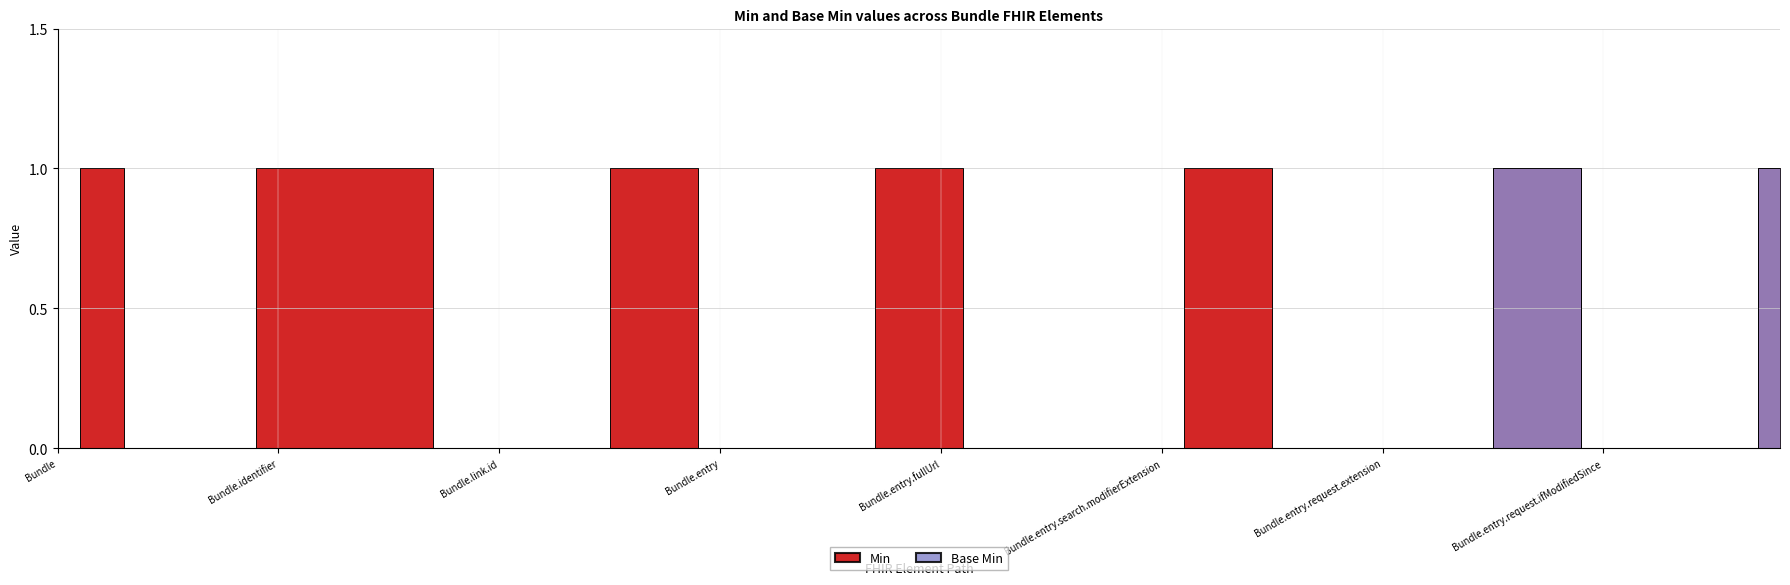

Which category has the lowest value in the Base Min series?

Bundle